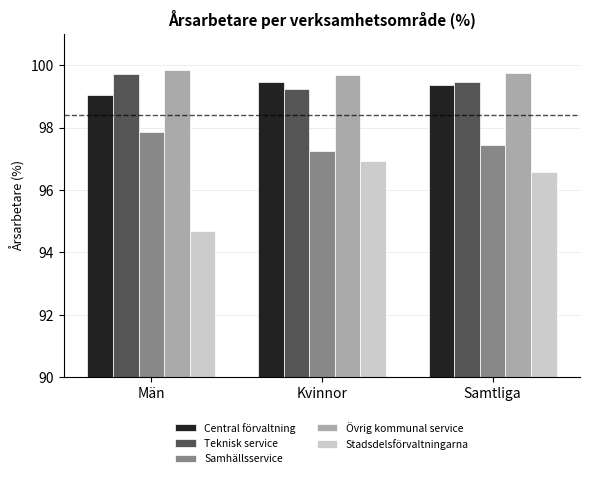

Reading right to left, list all the values displayed in this chart.

Central förvaltning: Samtliga=99.4	Kvinnor=99.5	Män=99.1
Teknisk service: Samtliga=99.5	Kvinnor=99.2	Män=99.7
Samhällsservice: Samtliga=97.5	Kvinnor=97.3	Män=97.9
Övrig kommunal service: Samtliga=99.7	Kvinnor=99.7	Män=99.8
Stadsdelsförvaltningarna: Samtliga=96.6	Kvinnor=96.9	Män=94.7